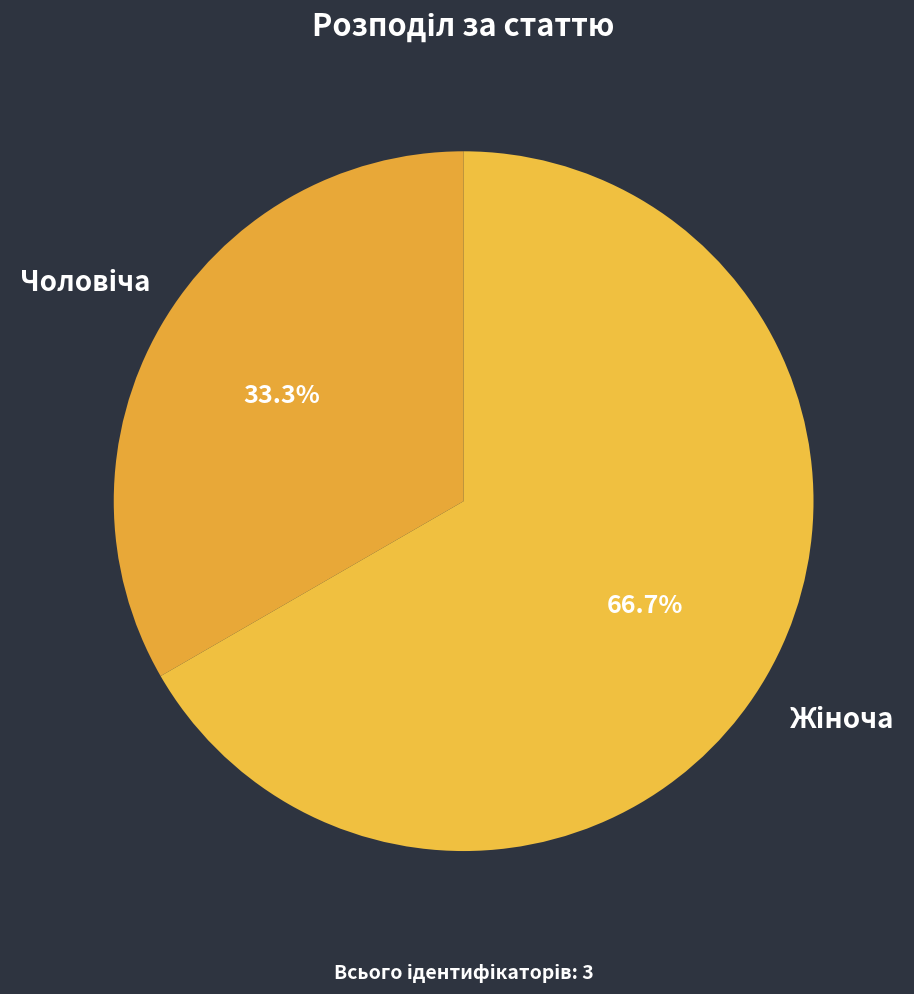

Is there a majority slice in this chart?

Yes